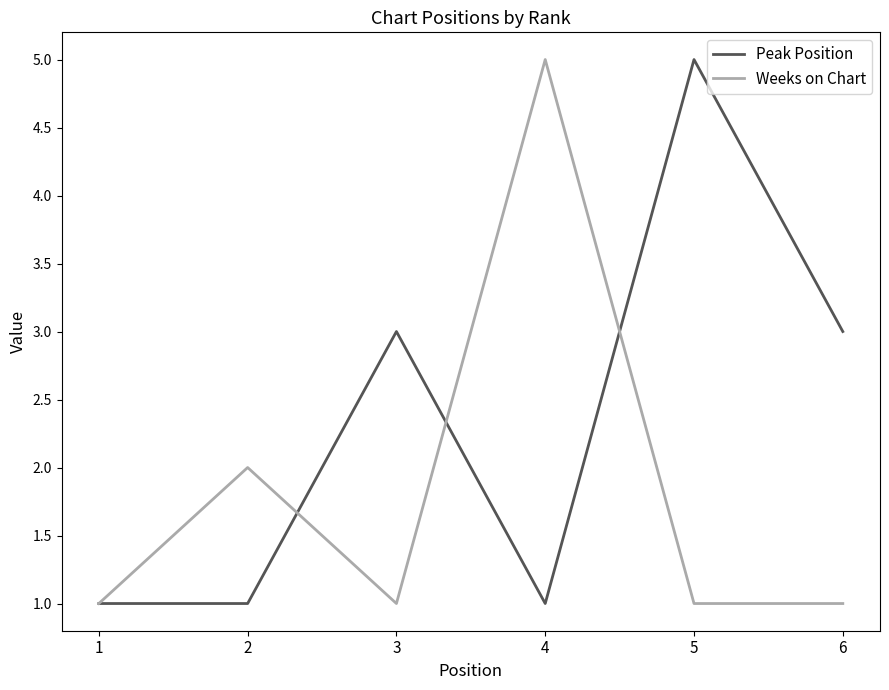

Reading left to right, extract all data points from this chart.

Peak Position: 1	1	3	1	5	3
Weeks on Chart: 1	2	1	5	1	1